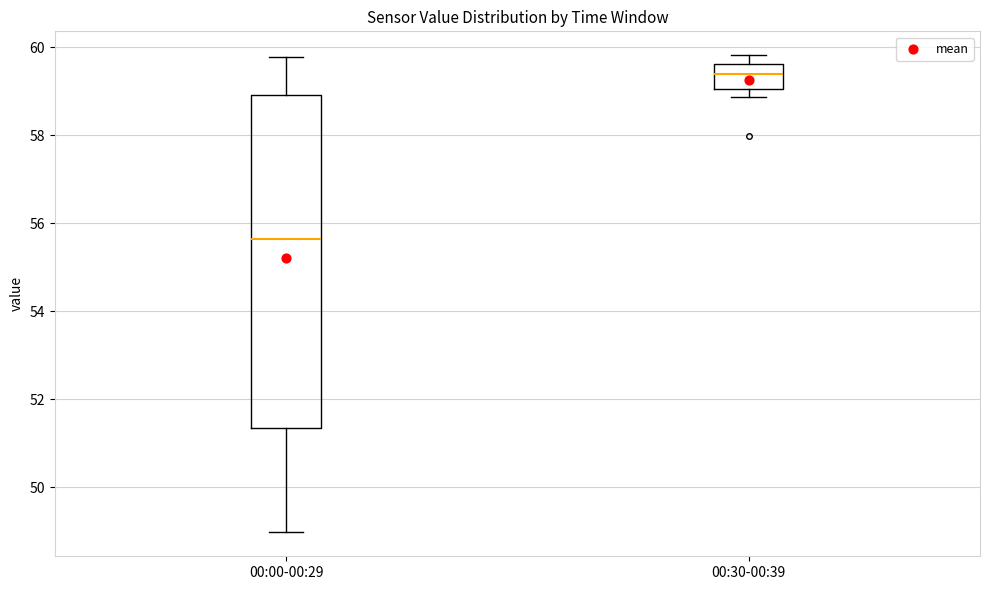

Reading left to right, read every box against the y-axis: the position of its median line, the range the box covers, and the ends of its whiskers. The values are not printed on the chart, so give them approximately, as read against the axis.

00:00-00:29: median 55.6, box 51.4 to 59.0, whiskers 49.0 to 59.8
00:30-00:39: median 59.4, box 59.0 to 59.6, whiskers 58.8 to 59.8